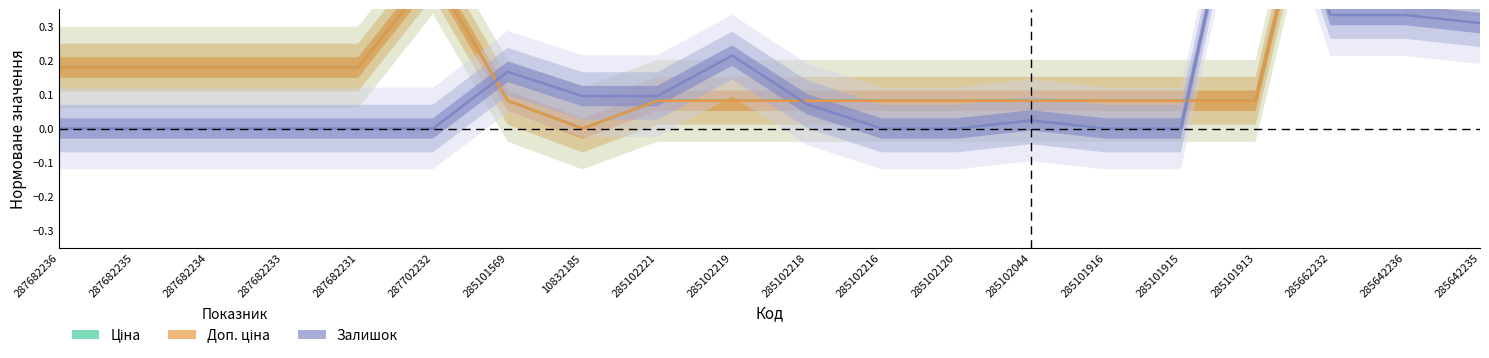

At which category is the sum across all series the highest?

285662232